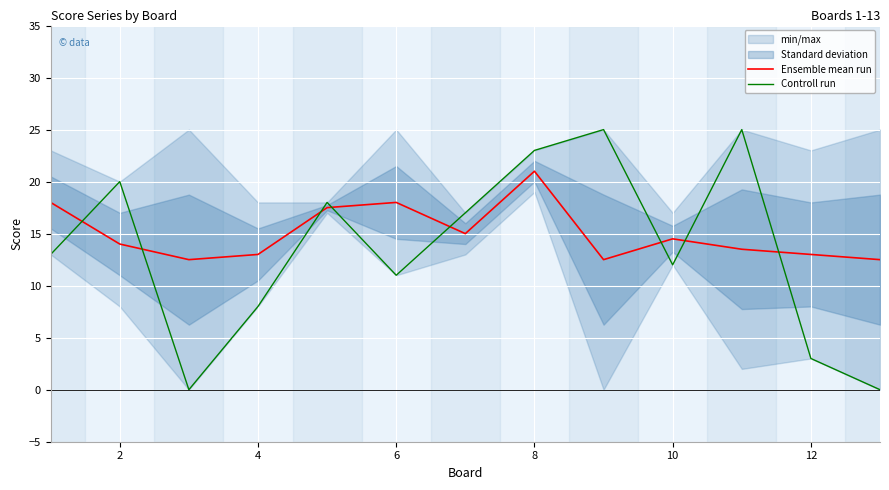

At which category does Ensemble mean run reach its first local peak?

6